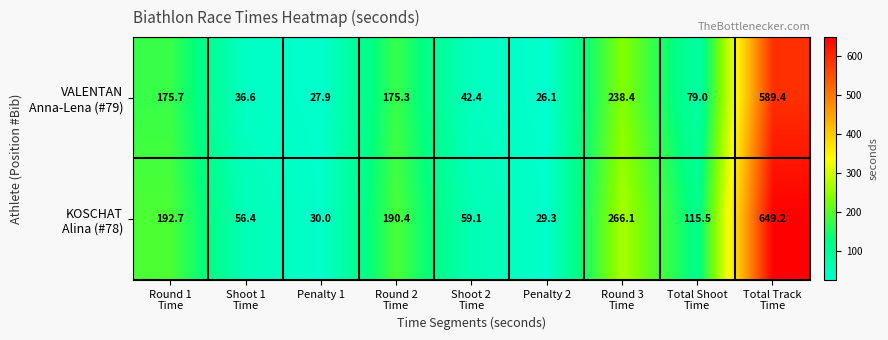

What is the smallest value displayed?

26.1